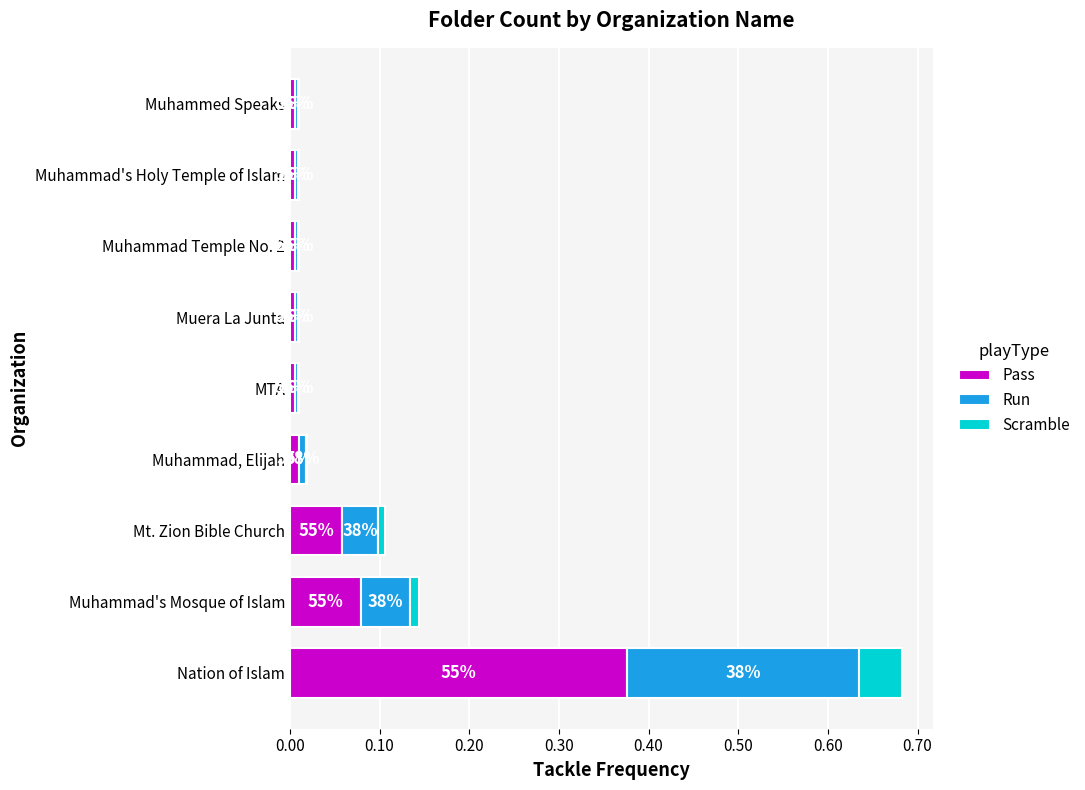

List the series in order of their peak value, highest first.

Pass, Run, Scramble